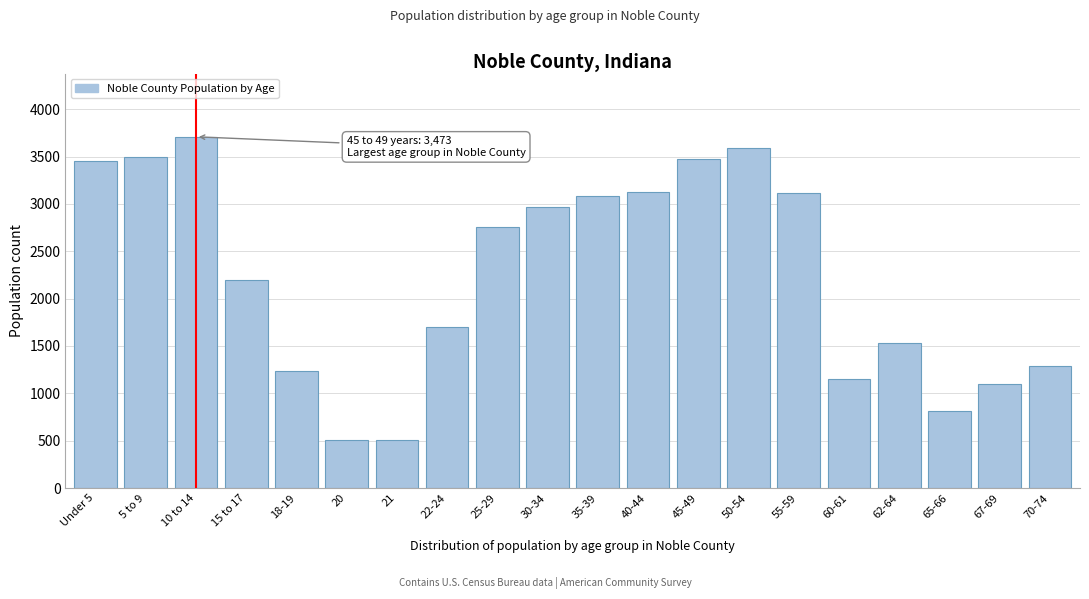

What is the value of the 2nd bar from the left?

3494